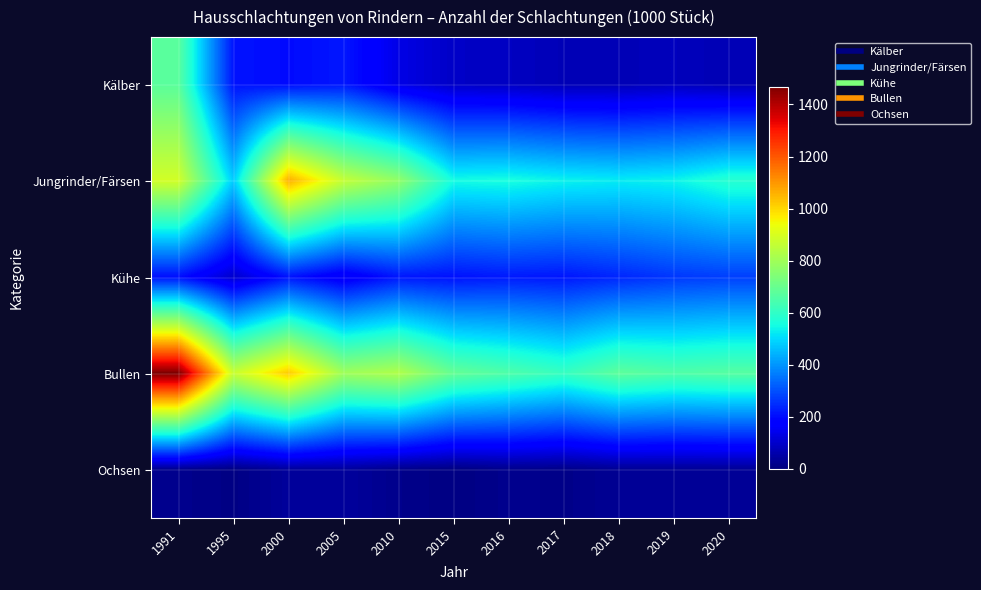

Which series changed the most between 2000 and 2016?

Jungrinder/Färsen